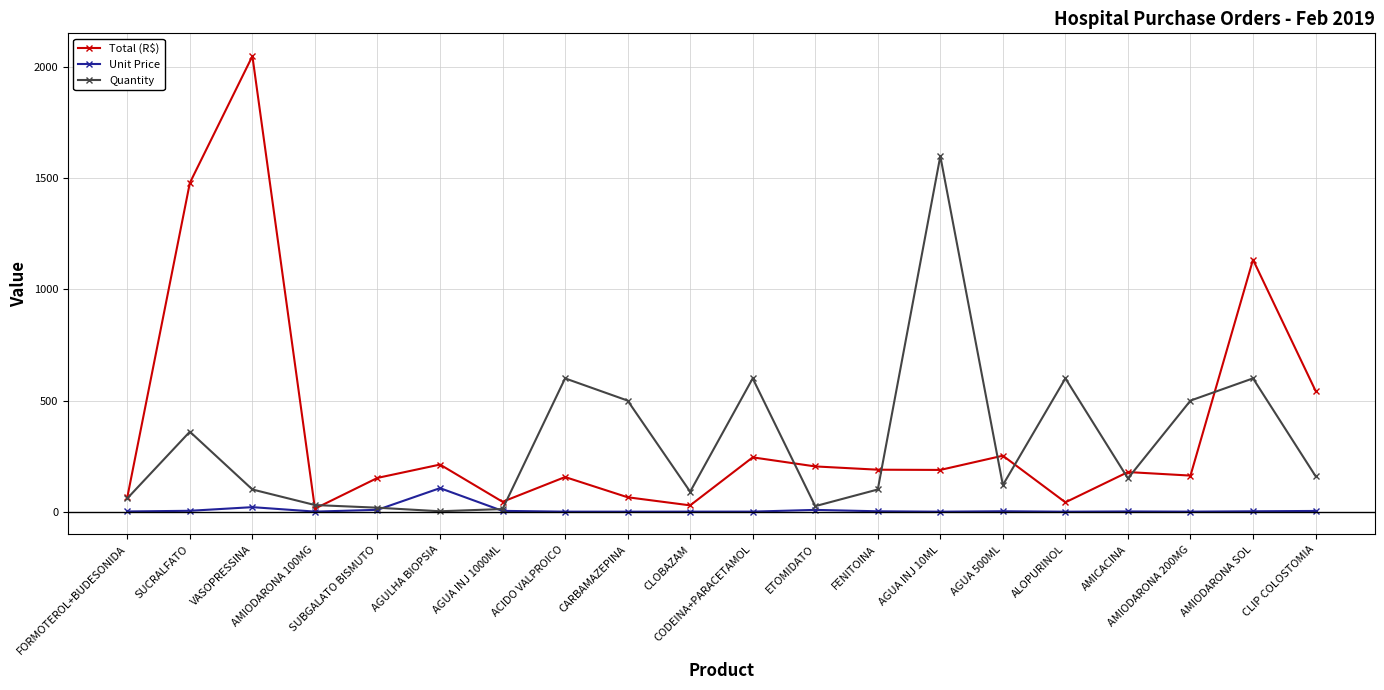

The Total (R$) series shows 296.8 at AMICACINA. True or false?

False